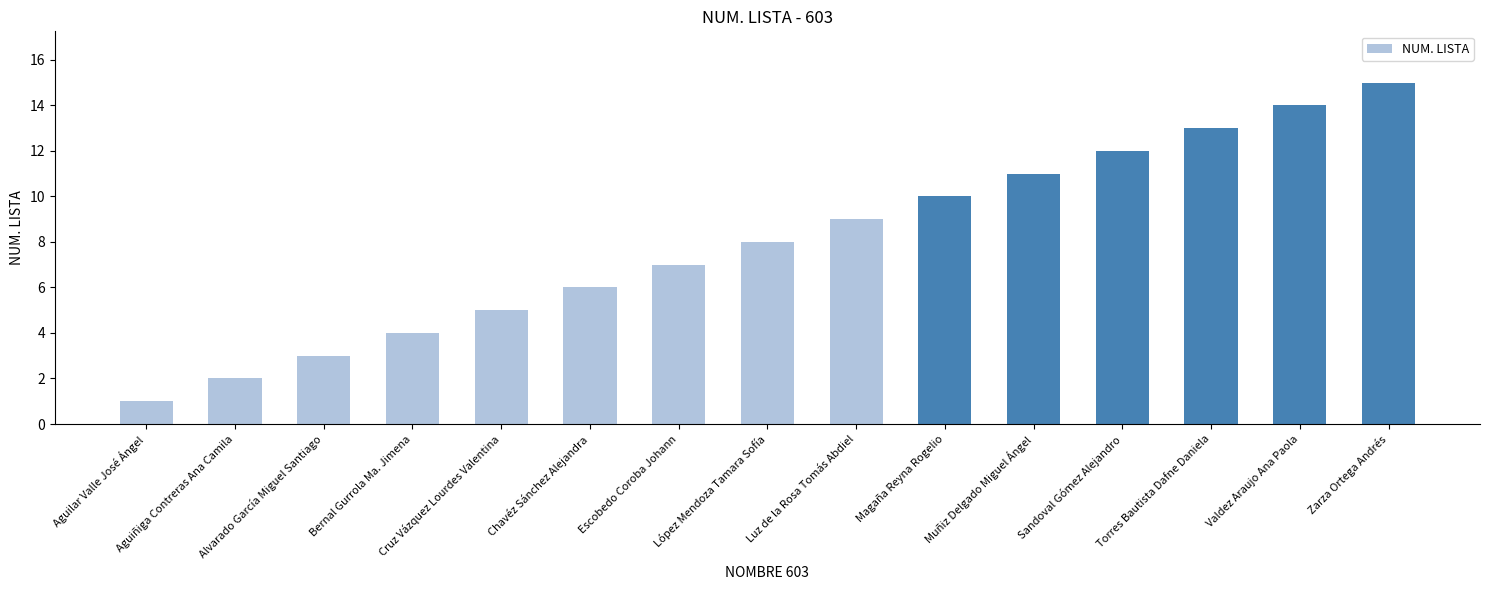

How many categories are shown in the chart?

15